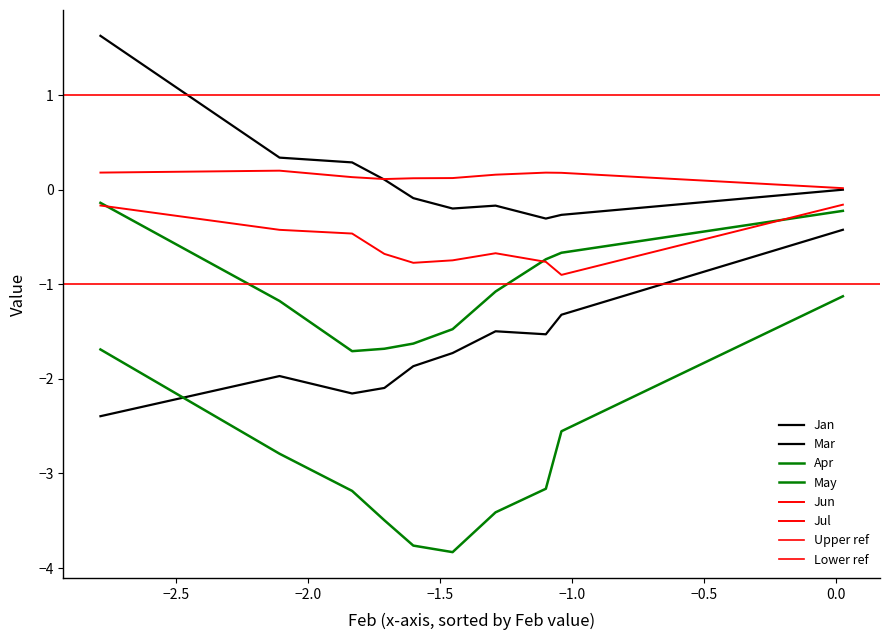

The value of Jan at pct85 is -0.3. True or false?

True